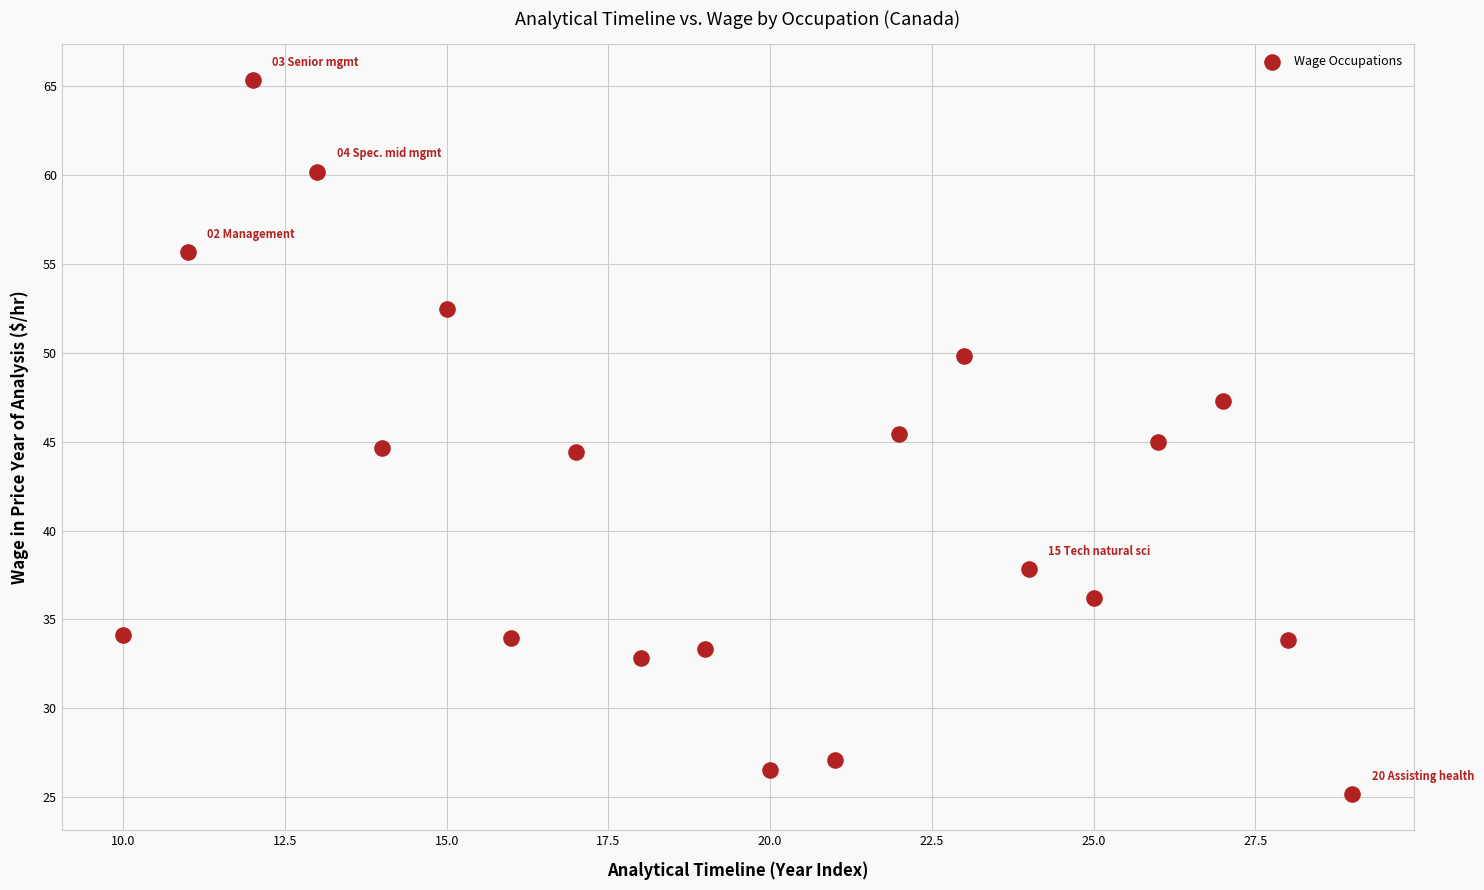

What is the range of X values (max minus min)?

19.0